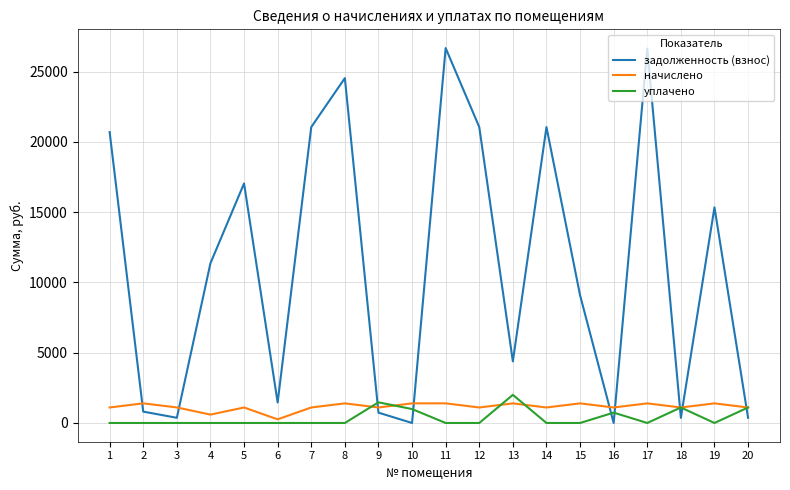

Between which two adjacent categories do начислено and задолженность (взнос) first intersect?

1 and 2